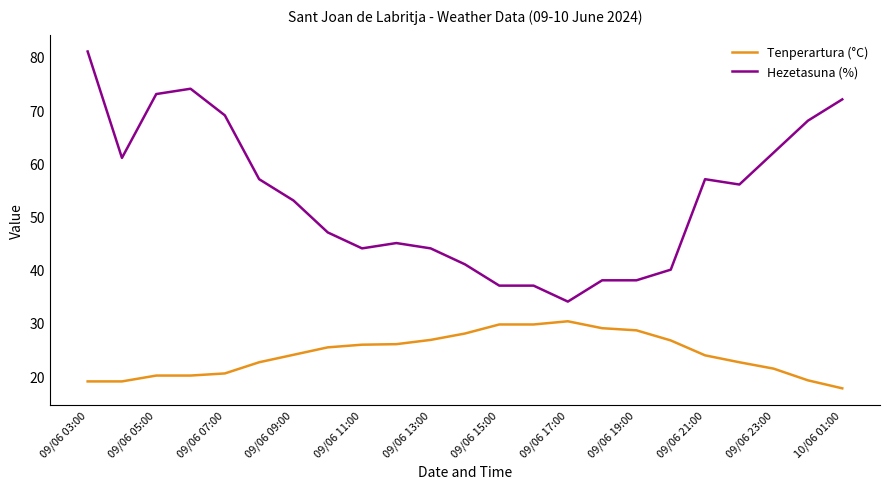

What is the maximum value for Tenperartura (°C)?

30.3